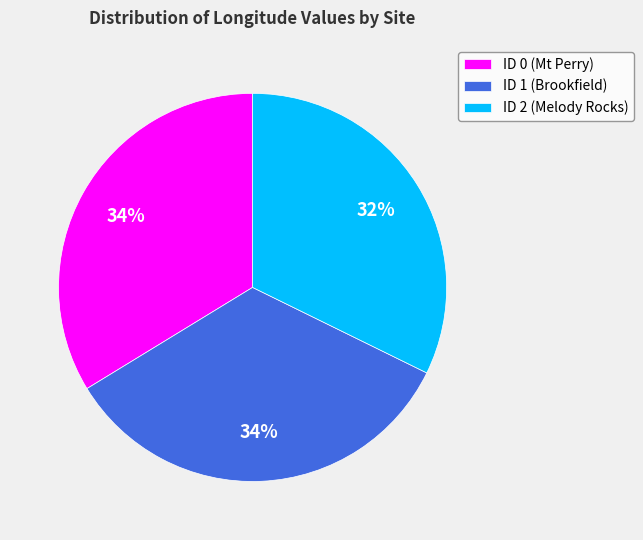

To the nearest percent, what is the difference between the largest and smallest slice percentages?

2%